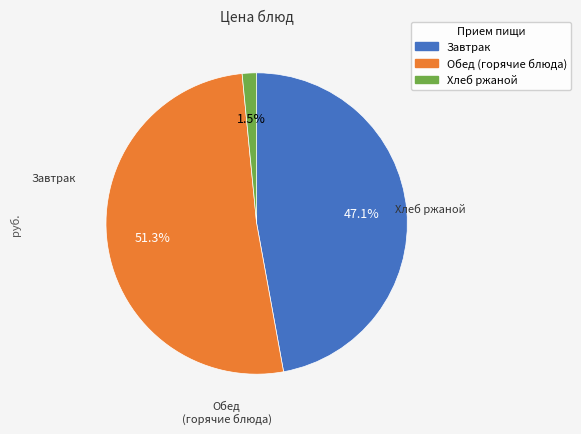

Does any single category account for the majority?

Yes